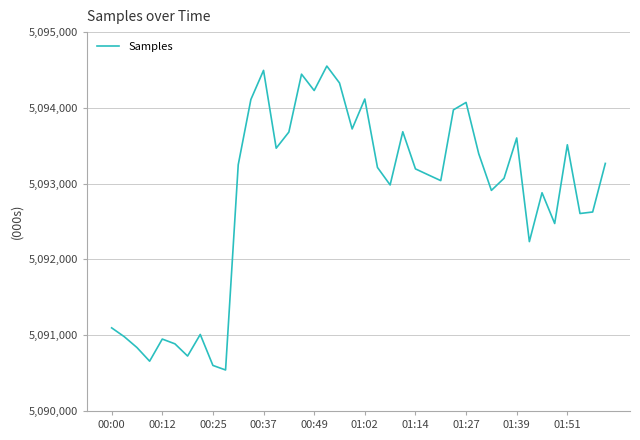

Does the chart have visible grid lines?

Yes